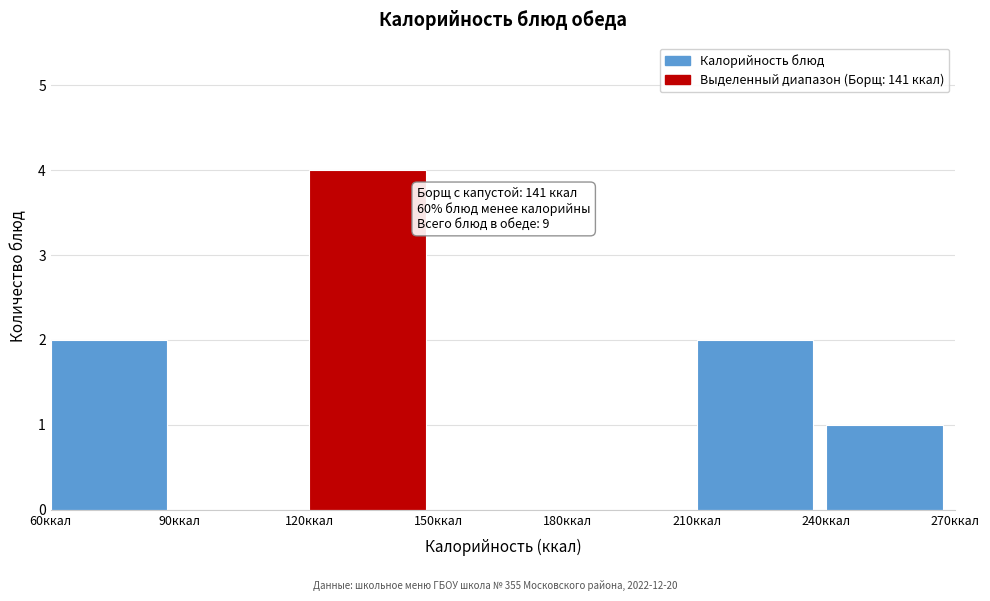

Over which range of the x-axis is the bar tallest?

120 to 150